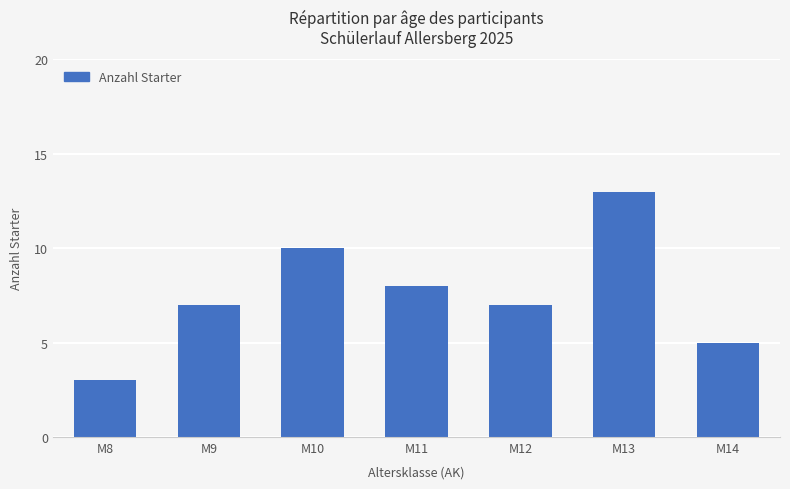

Reading left to right, list all the values displayed in this chart.

3	7	10	8	7	13	5